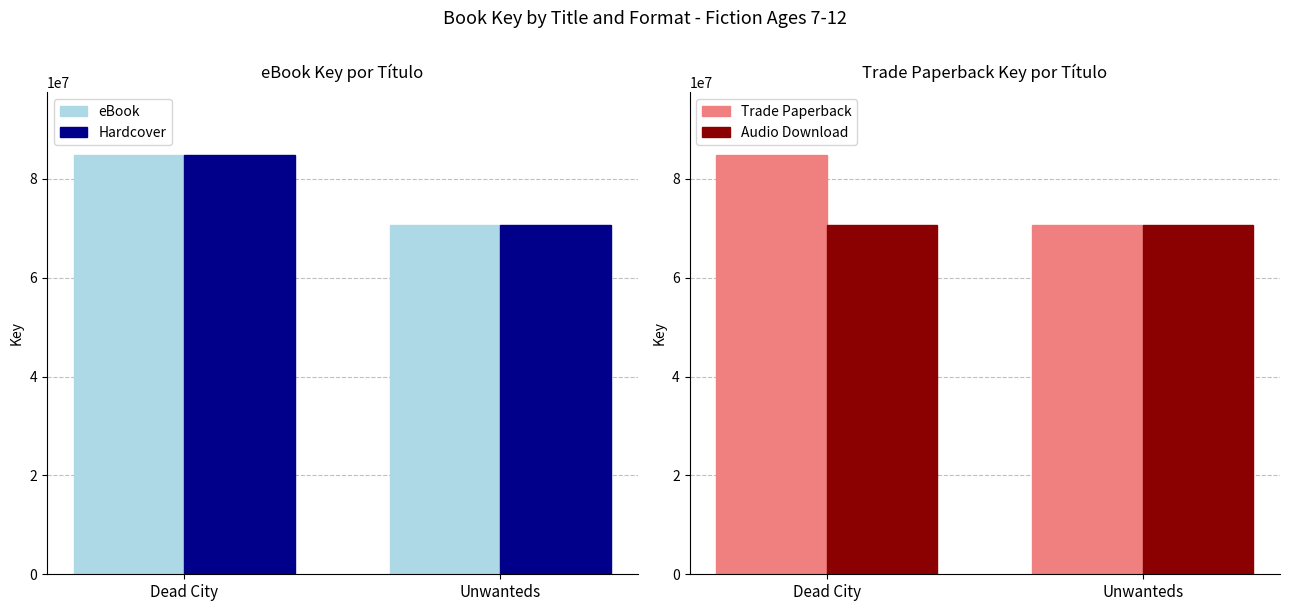

Reading left to right, extract all data points from this chart.

eBook: 84808921	70727444
Hardcover: 84808921	70727444
Trade Paperback: 84808921	70727444
Audio Download: 70727444	70727444